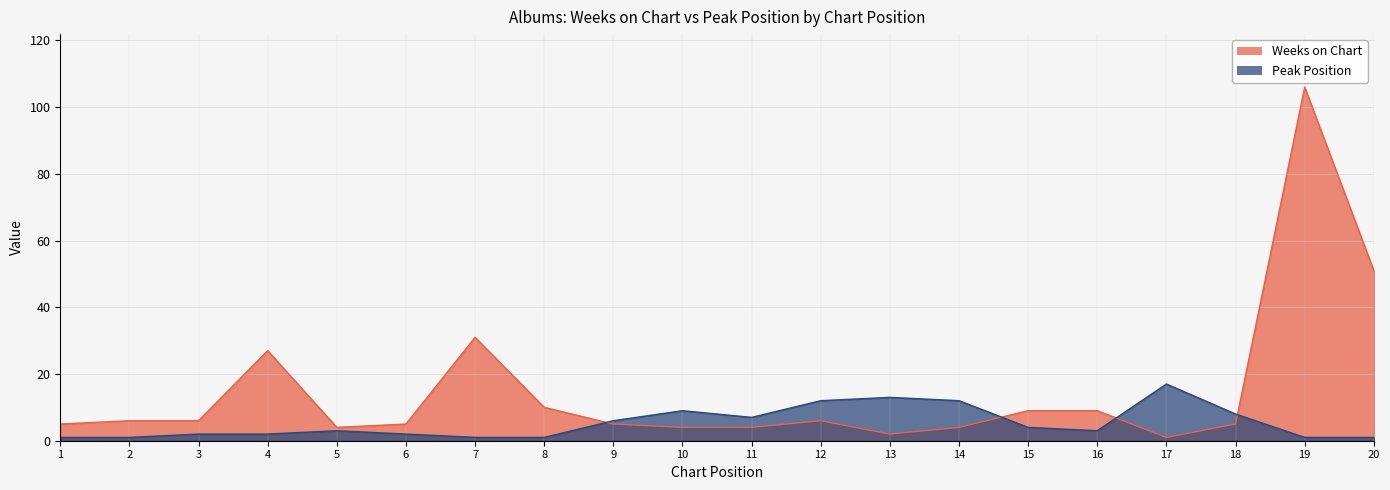

What is the average value of the Weeks on Chart series?

15